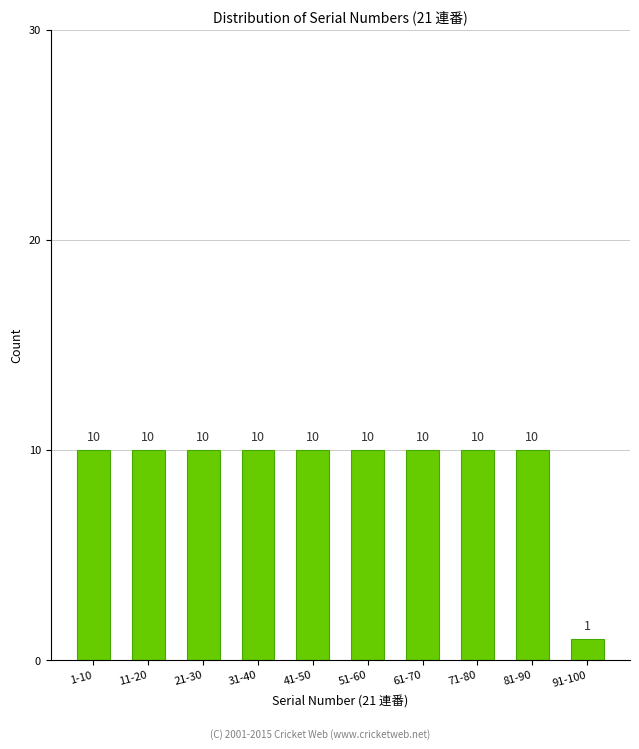

Reading left to right, transcribe all the data shown in this chart.

10	10	10	10	10	10	10	10	10	1